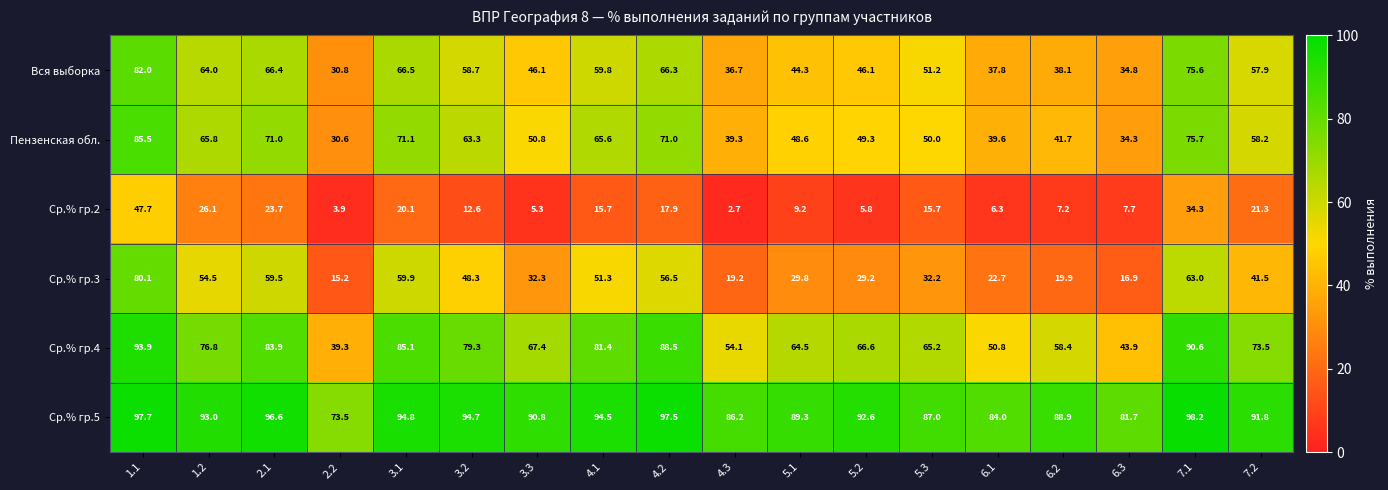

At which category is the sum across all series the highest?

1.1